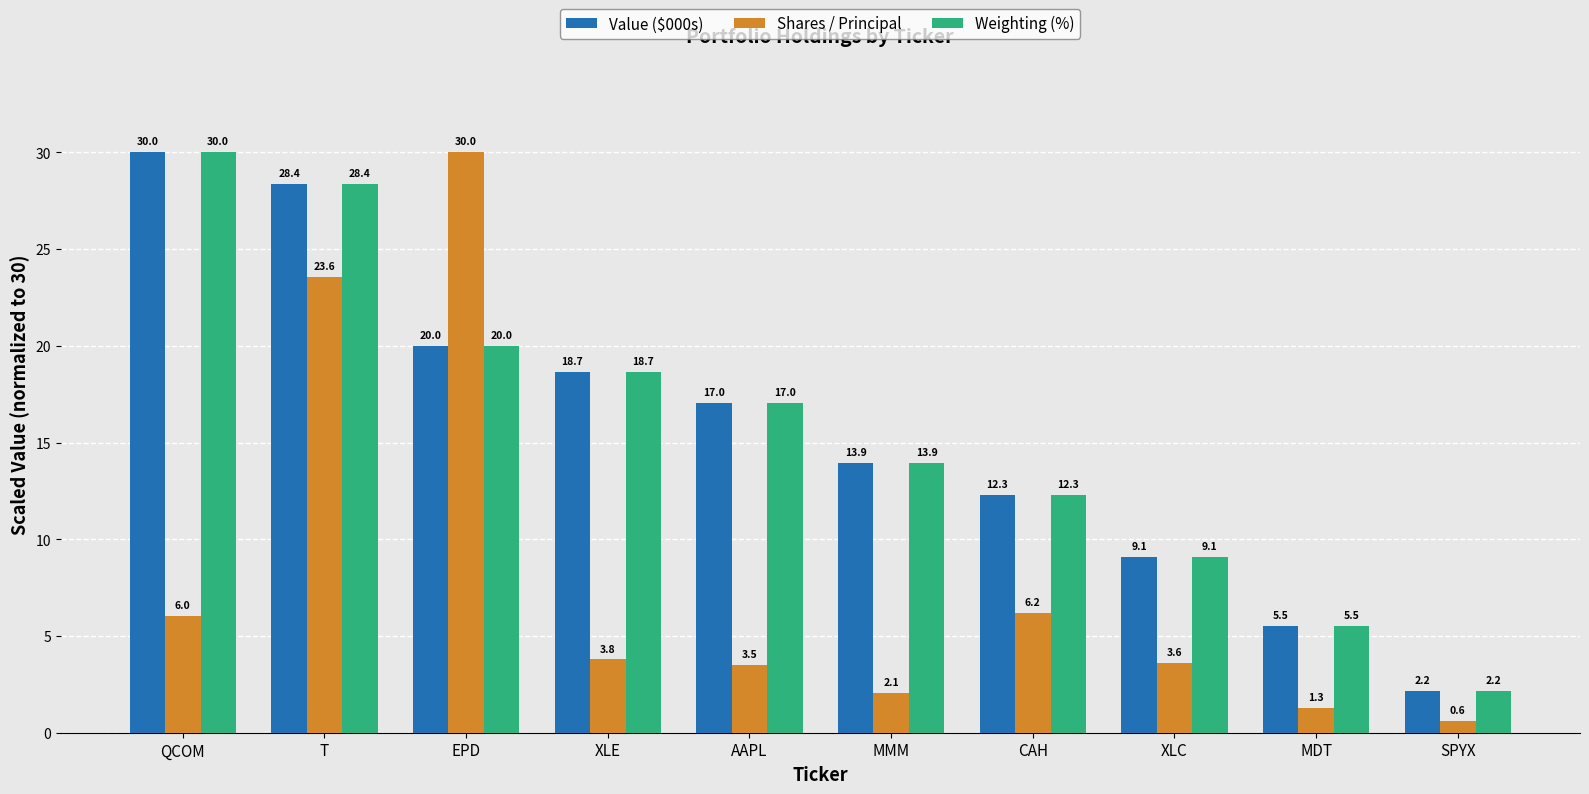

Reading left to right, transcribe all the data shown in this chart.

Value ($000s): QCOM=30.0	T=28.4	EPD=20.0	XLE=18.7	AAPL=17.0	MMM=13.9	CAH=12.3	XLC=9.1	MDT=5.5	SPYX=2.2
Shares / Principal: QCOM=6.0	T=23.6	EPD=30.0	XLE=3.8	AAPL=3.5	MMM=2.1	CAH=6.2	XLC=3.6	MDT=1.3	SPYX=0.6
Weighting (%): QCOM=30.0	T=28.4	EPD=20.0	XLE=18.7	AAPL=17.0	MMM=13.9	CAH=12.3	XLC=9.1	MDT=5.5	SPYX=2.2